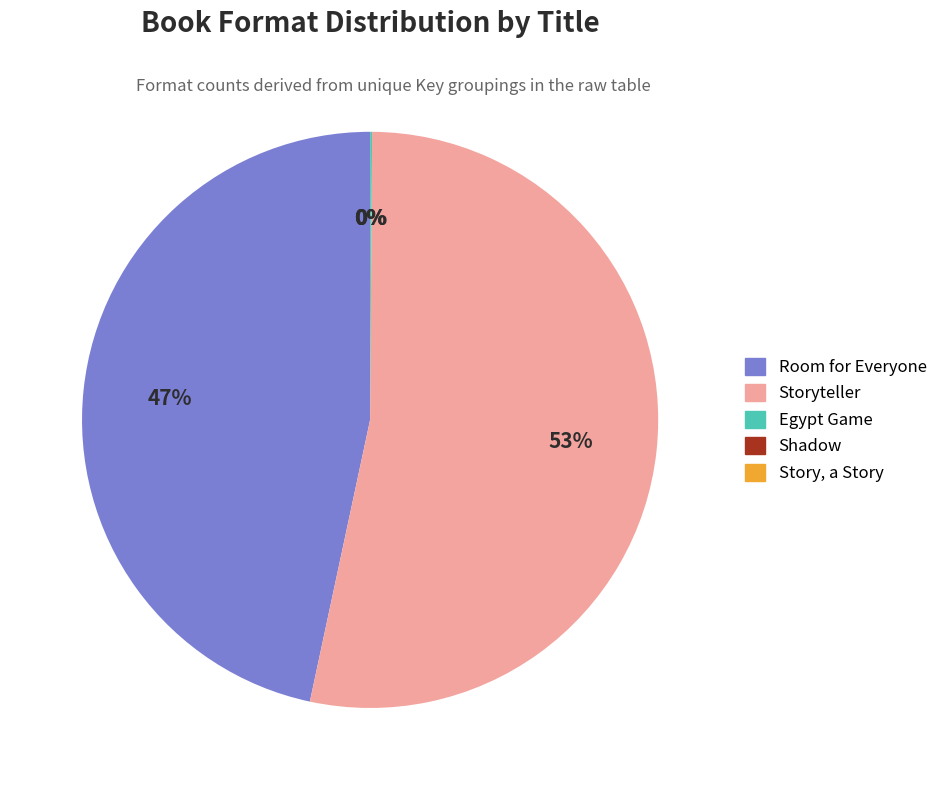

Is Storyteller the majority of the pie?

Yes